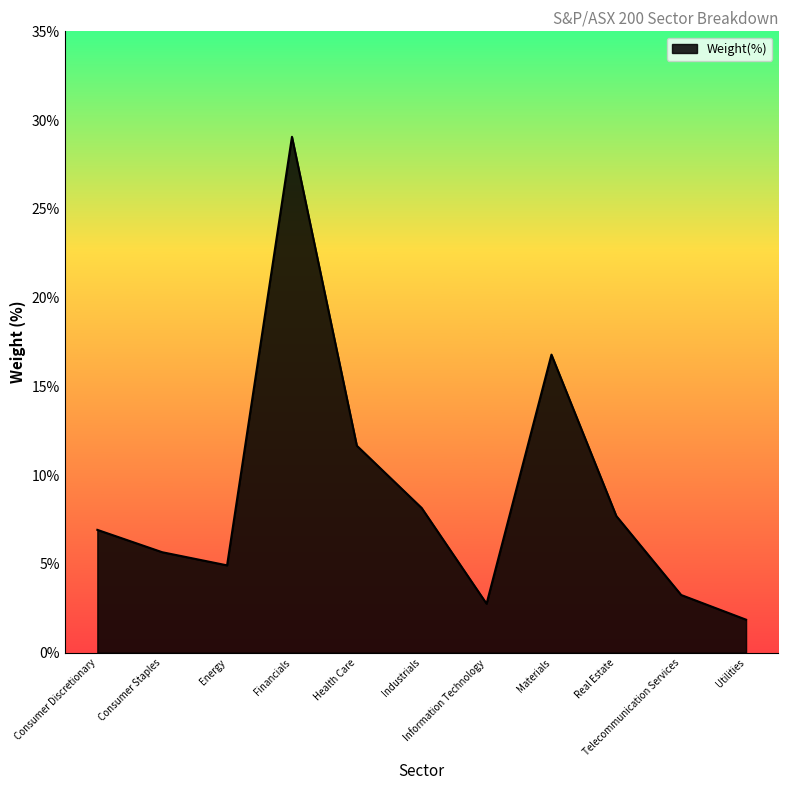

Rank the categories by value from highest to lowest.

Financials, Materials, Health Care, Industrials, Real Estate, Consumer Discretionary, Consumer Staples, Energy, Telecommunication Services, Information Technology, Utilities